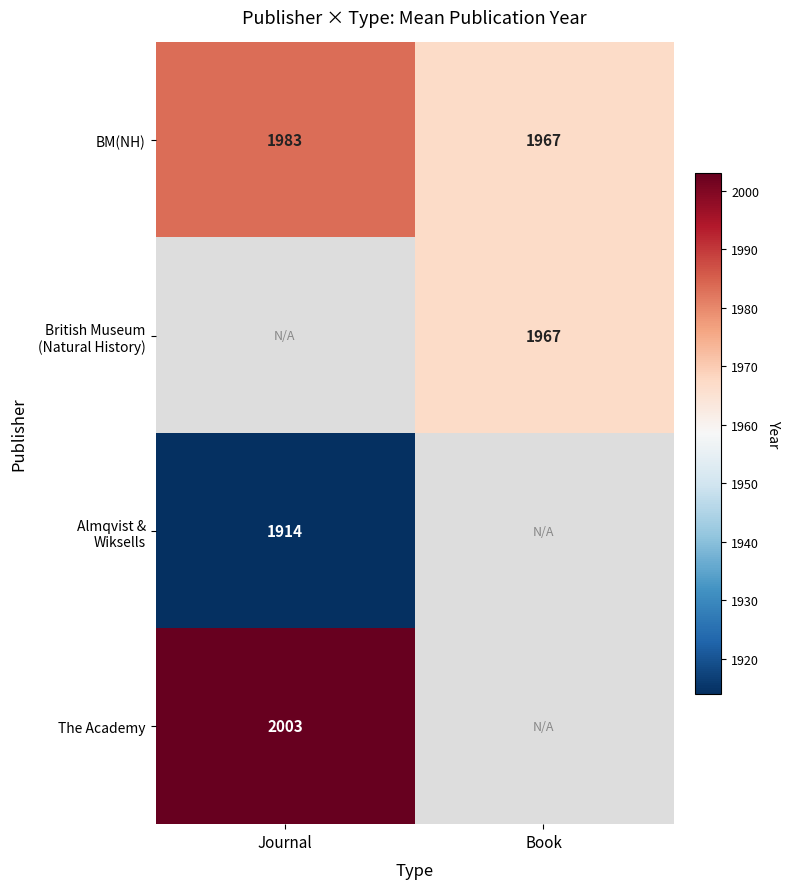

Which category has the highest value in the BM(NH) series?

Journal